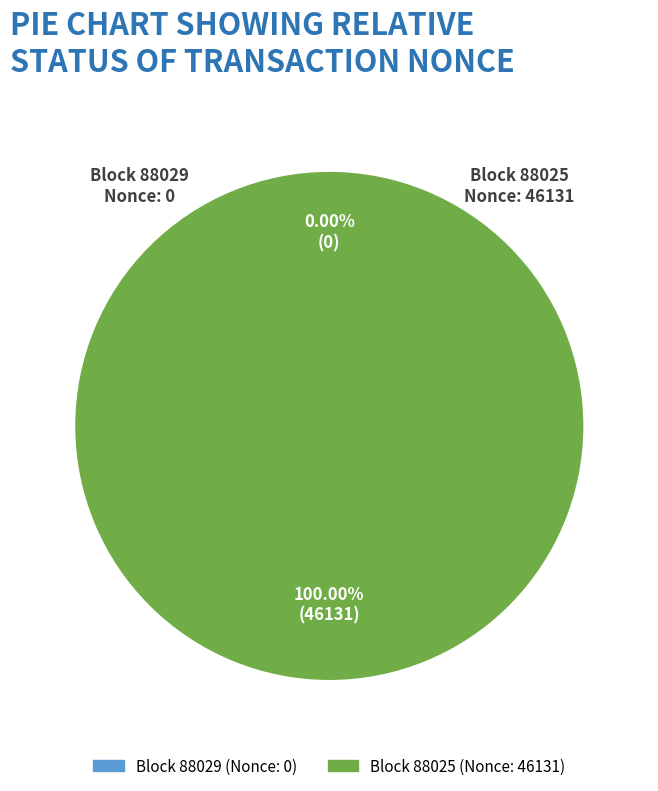

Do 88029 and 88025 together represent more than half of the pie?

Yes